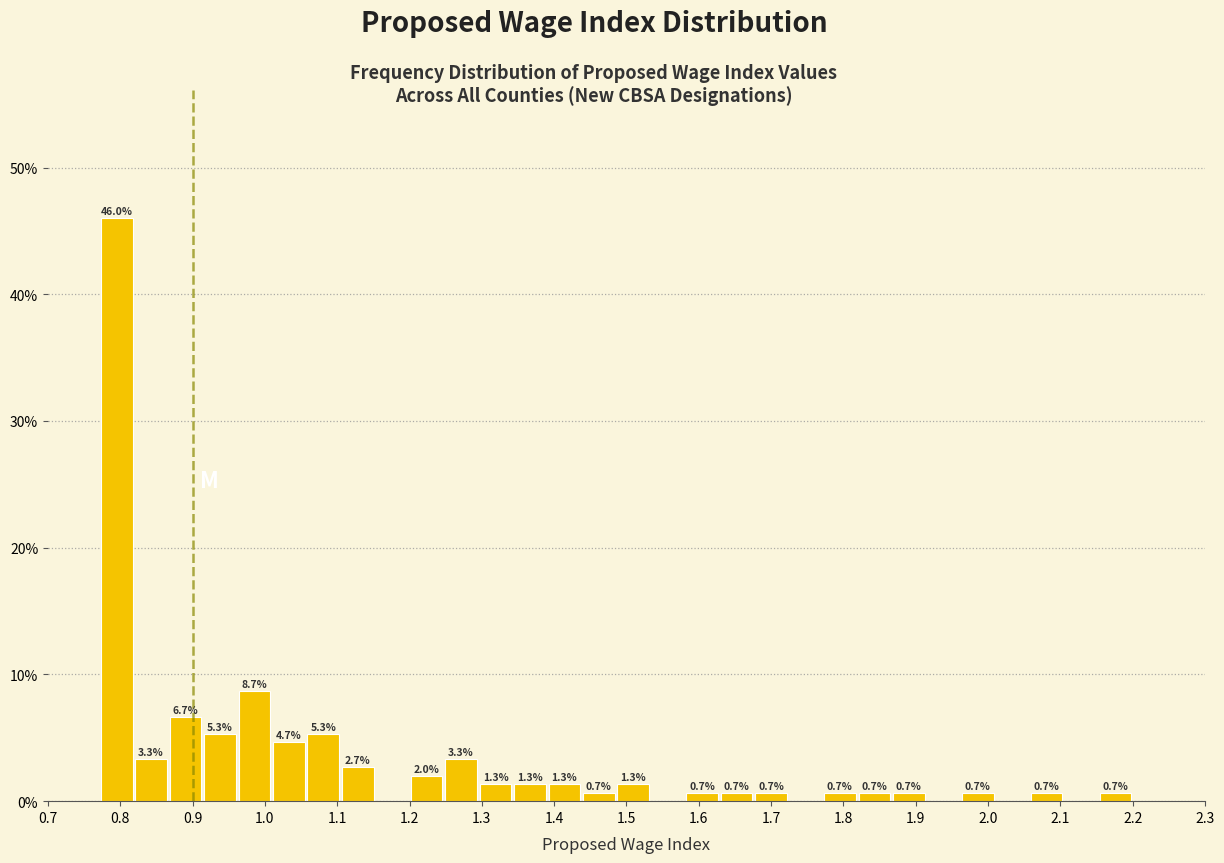

Which range on the x-axis has the tallest bar?

0.77 to 0.82